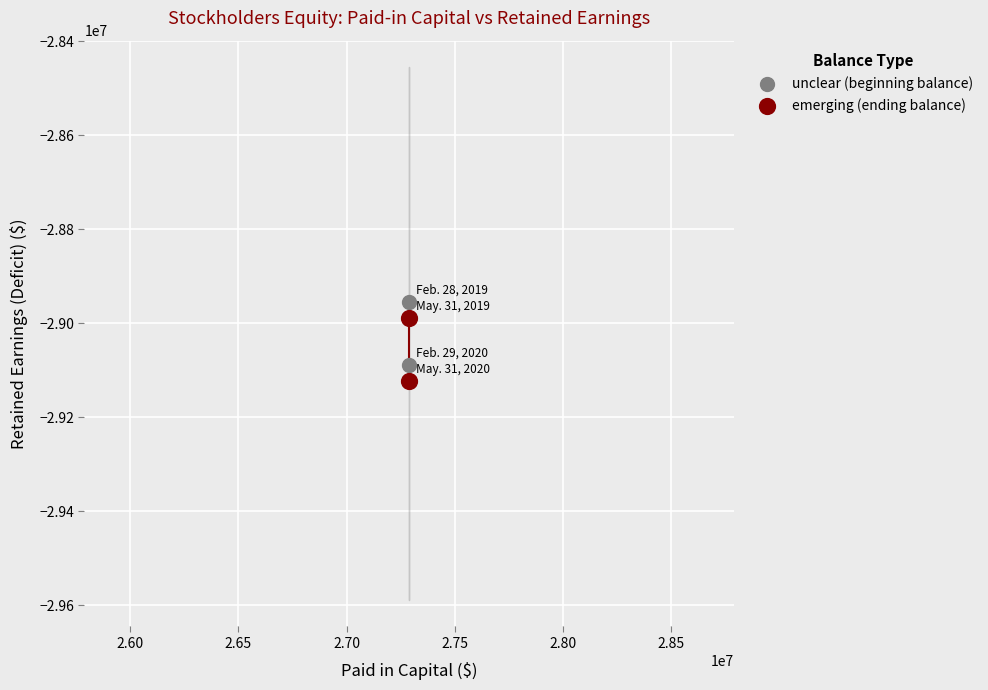

What are all the series names shown in the legend?

unclear (beginning balance), emerging (ending balance)